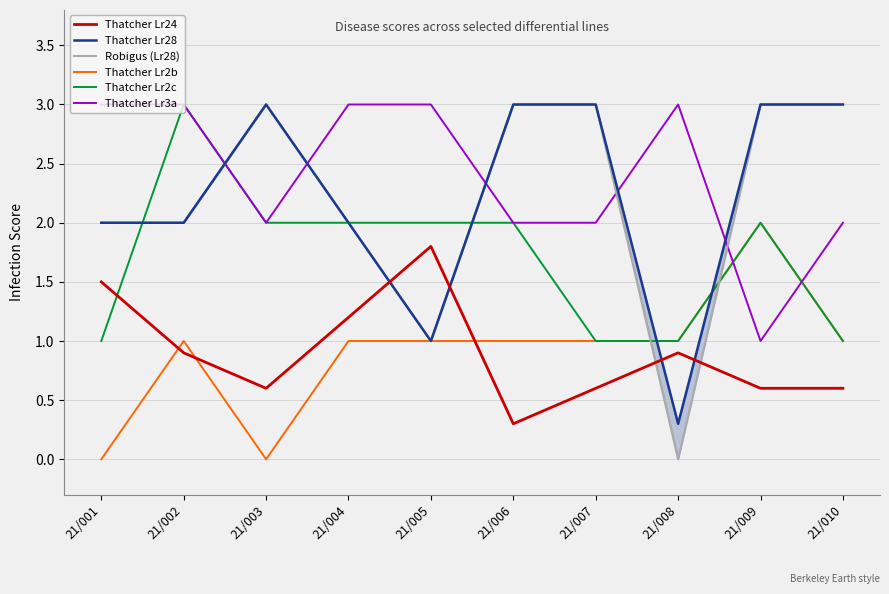

What is the value of the Thatcher Lr28 point at the 3rd from the left?

3.0